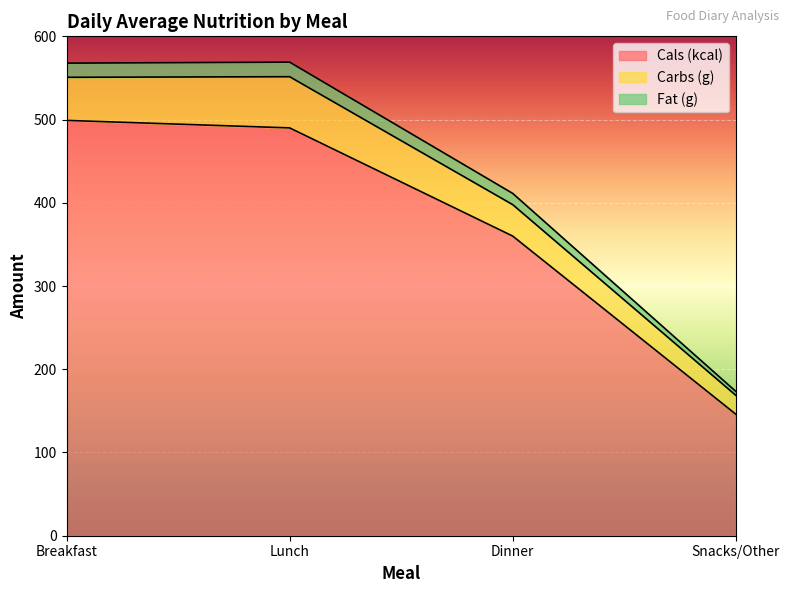

True or false: Fat (g) has more than 2 points higher than both neighbors.

False